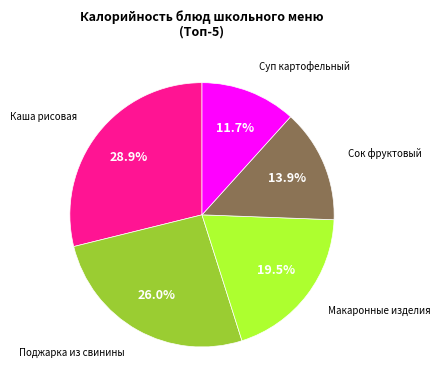

Is there a majority slice in this chart?

No